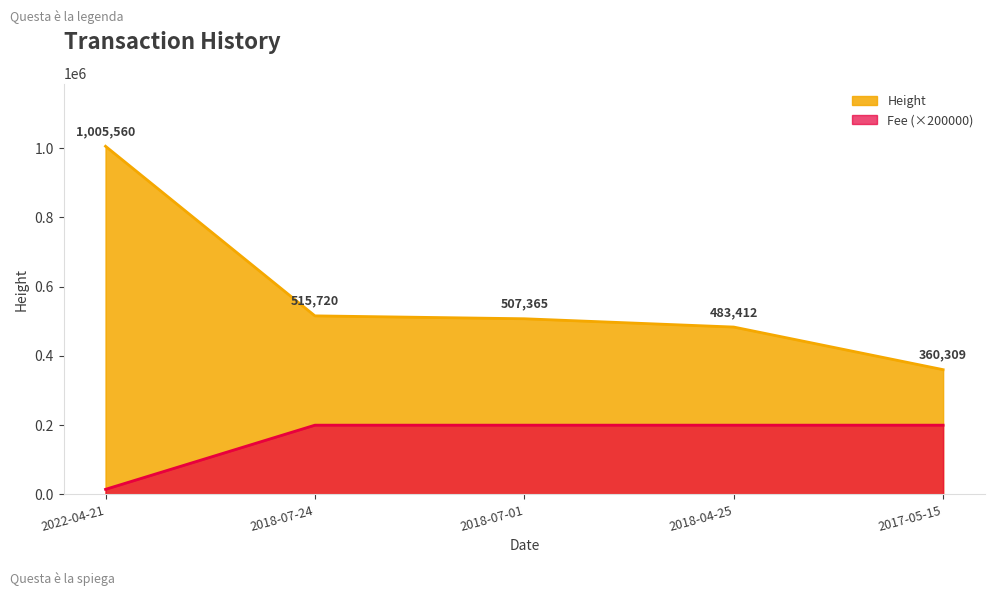

What position from the right is 2017-05-15?

1